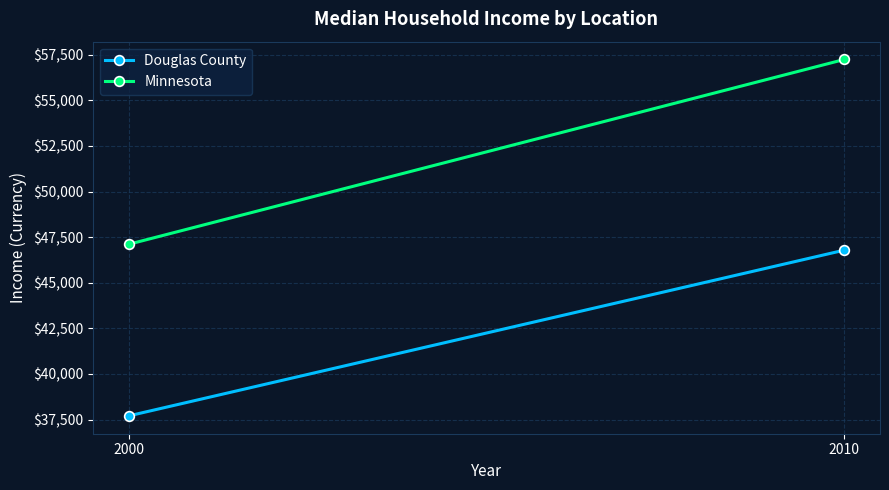

What is the difference between the Douglas County values at 2010 and 2000?

9086